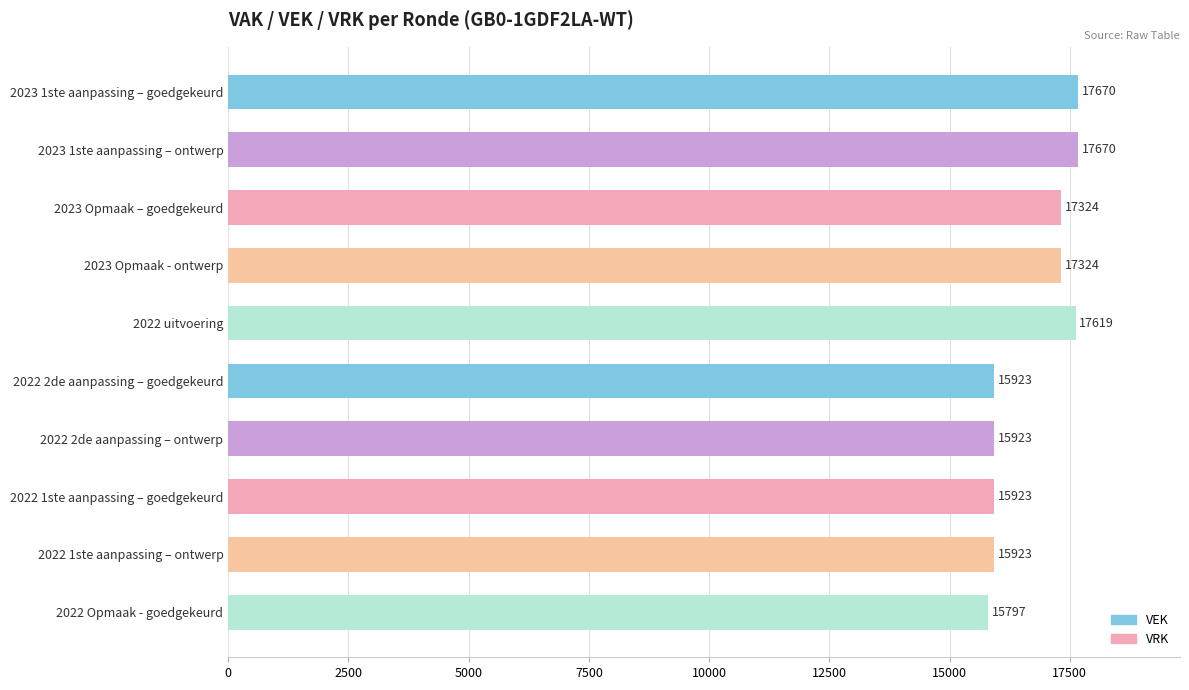

What is the label of the 7th bar from the bottom?

2023 Opmaak - ontwerp